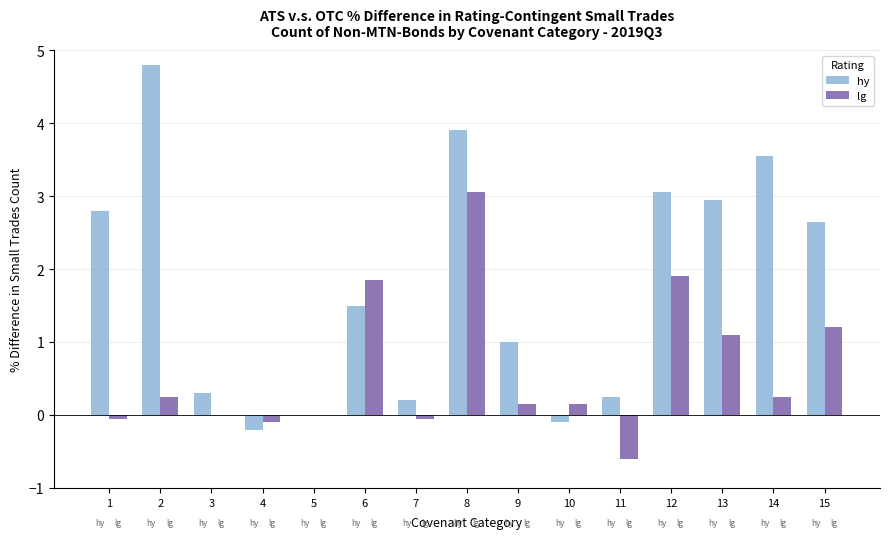

At which category is the sum across all series the highest?

8